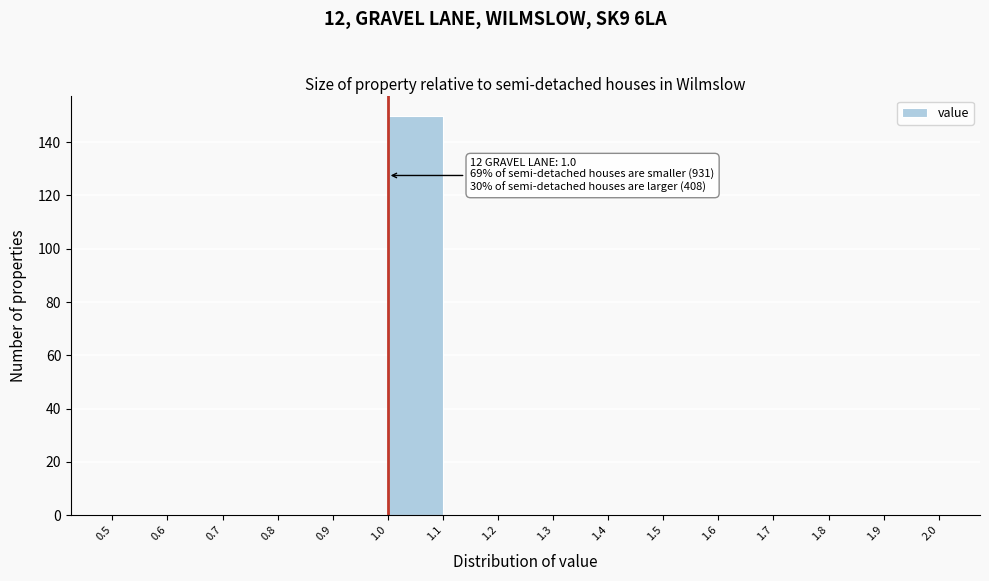

Over which range of the x-axis is the bar tallest?

1.0 to 1.1